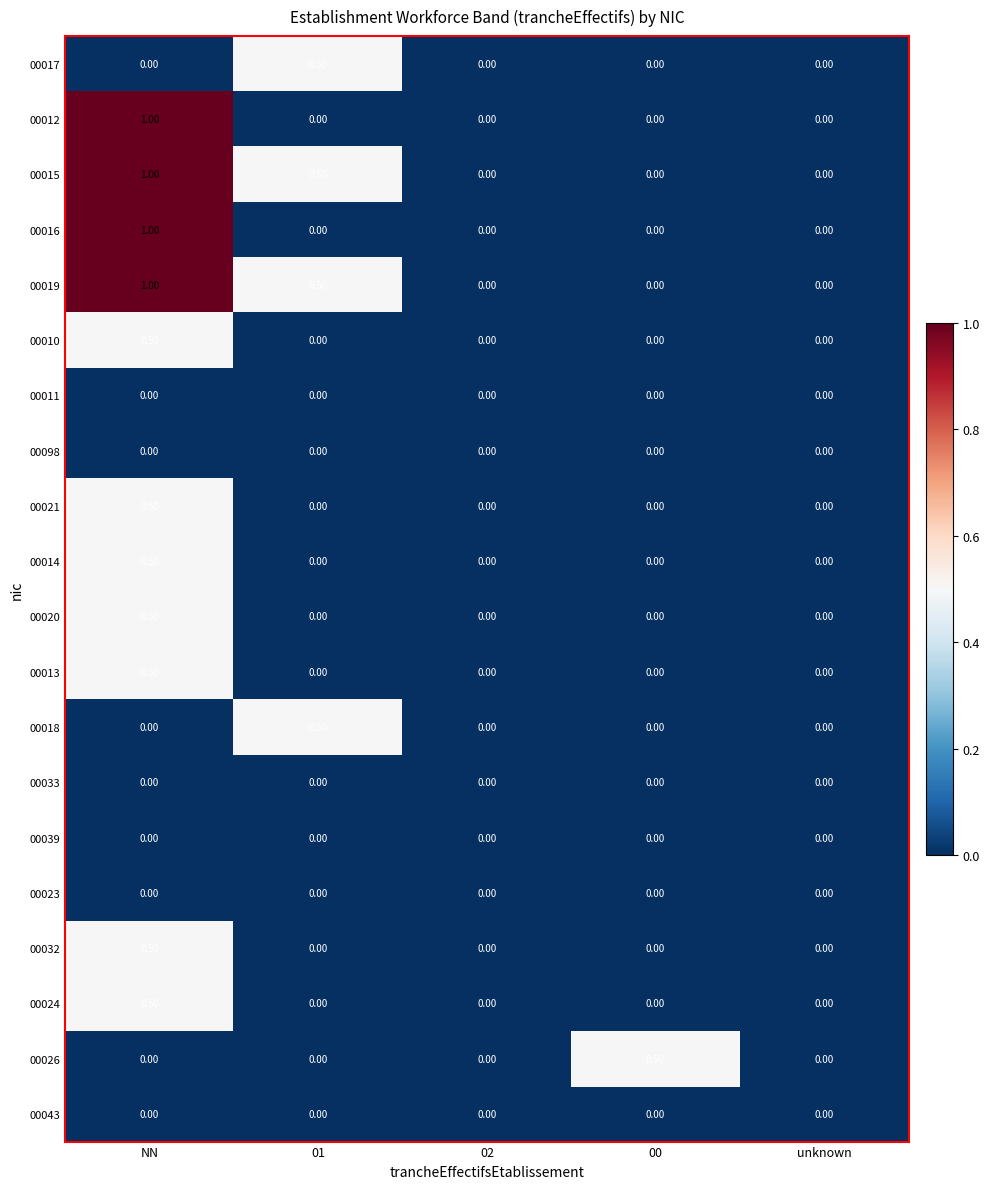

What is the spread (max minus min) of values at NN?

1.0